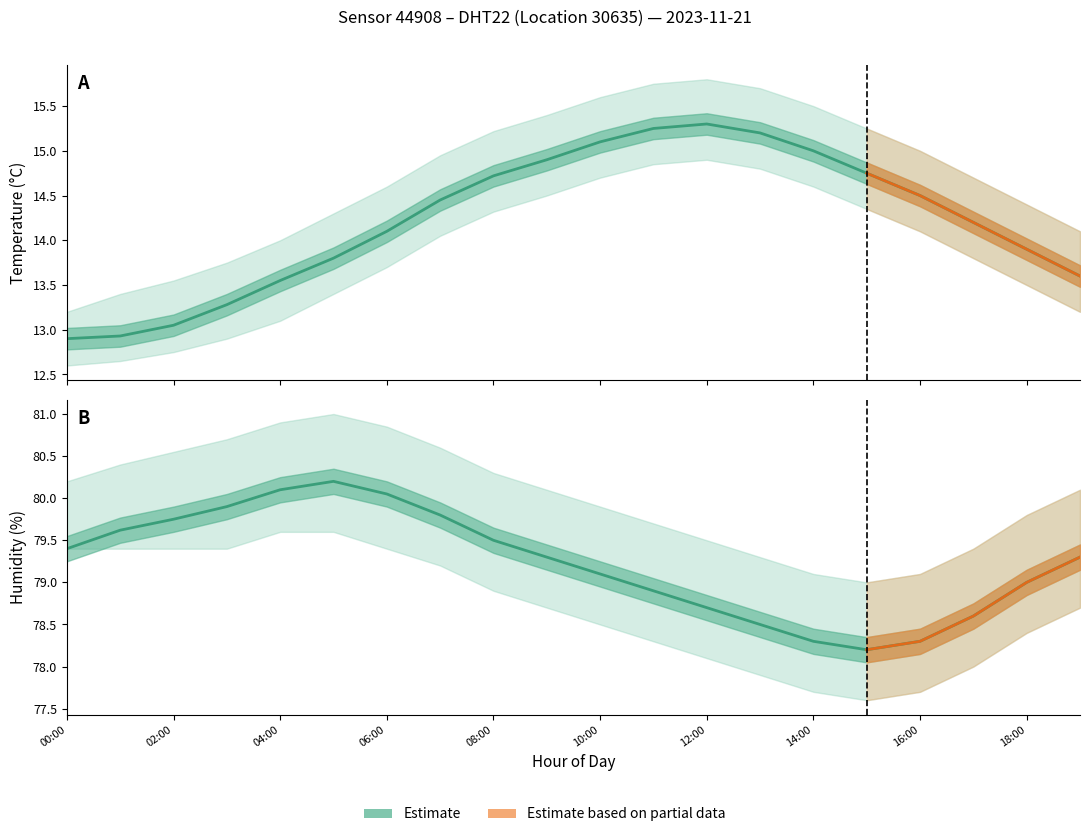

How many data points in temperature_lower are less than 14?

10